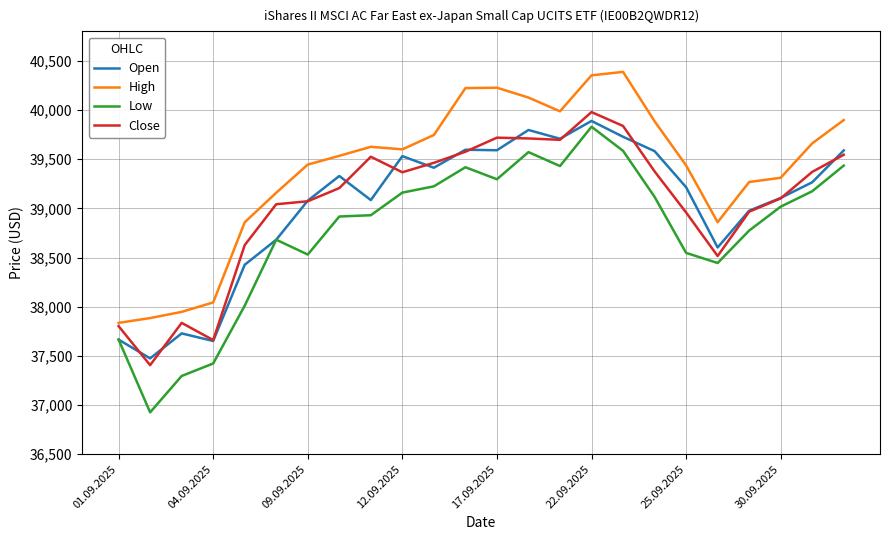

Which series has the largest total across all categories?

High